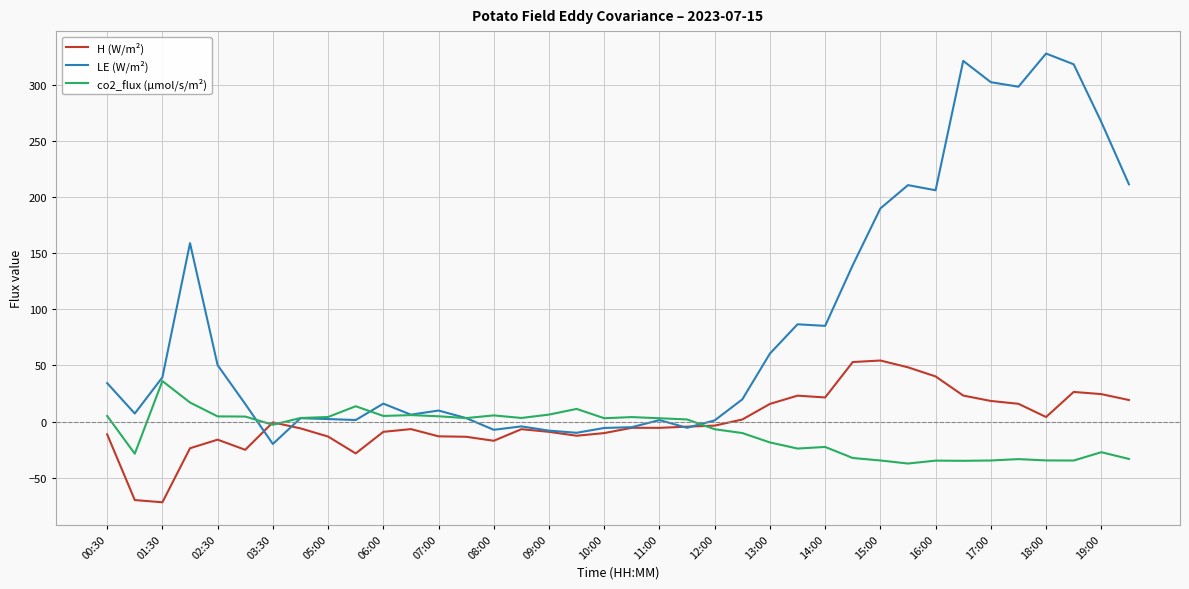

Which series has the largest total across all categories?

LE (W/m²)